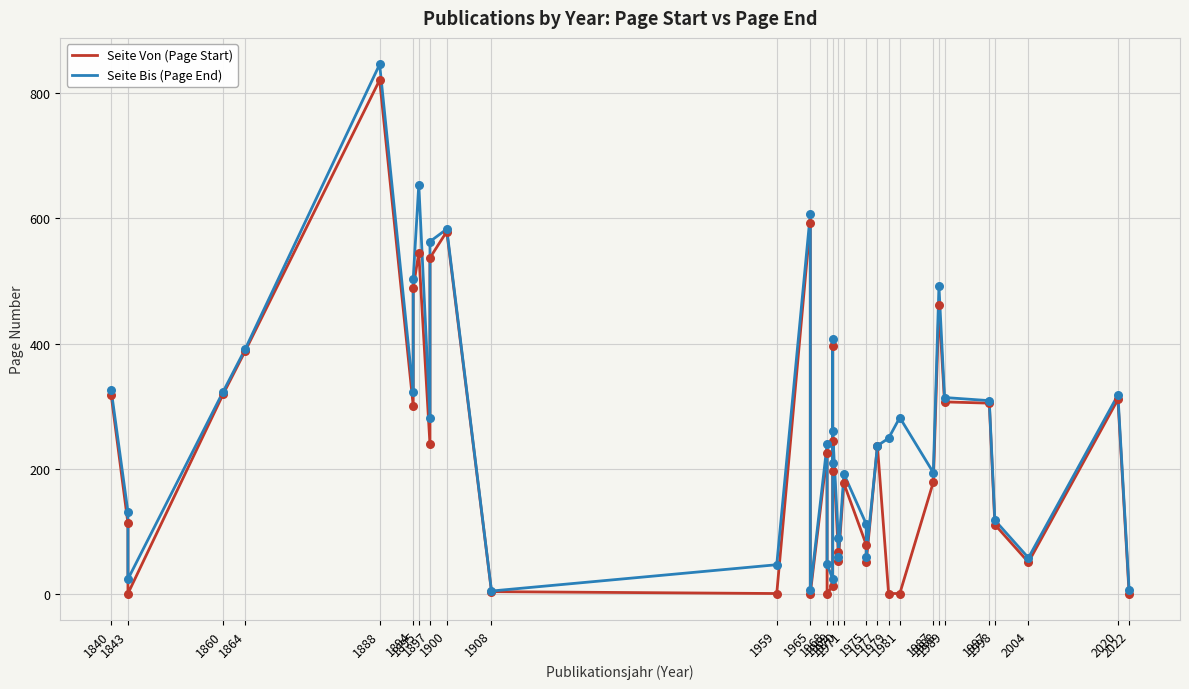

What are all the series names shown in the legend?

Seite Von (Page Start), Seite Bis (Page End)